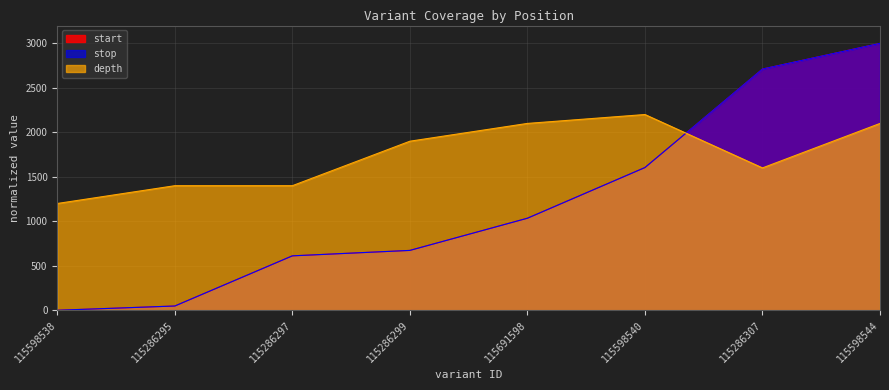

Which series has the largest range (max minus min)?

start